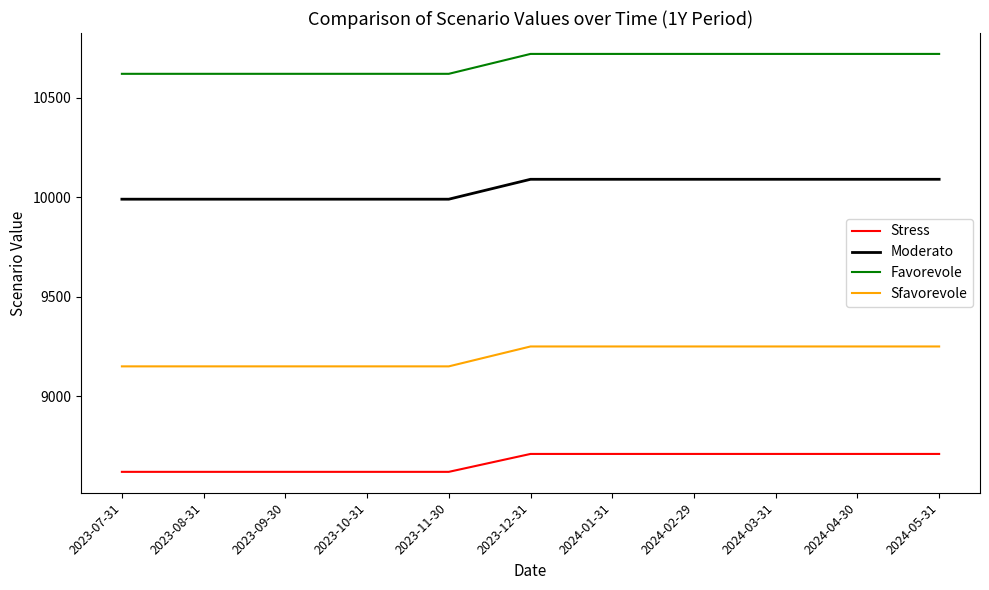

True or false: Moderato and Sfavorevole intersect in this chart.

False